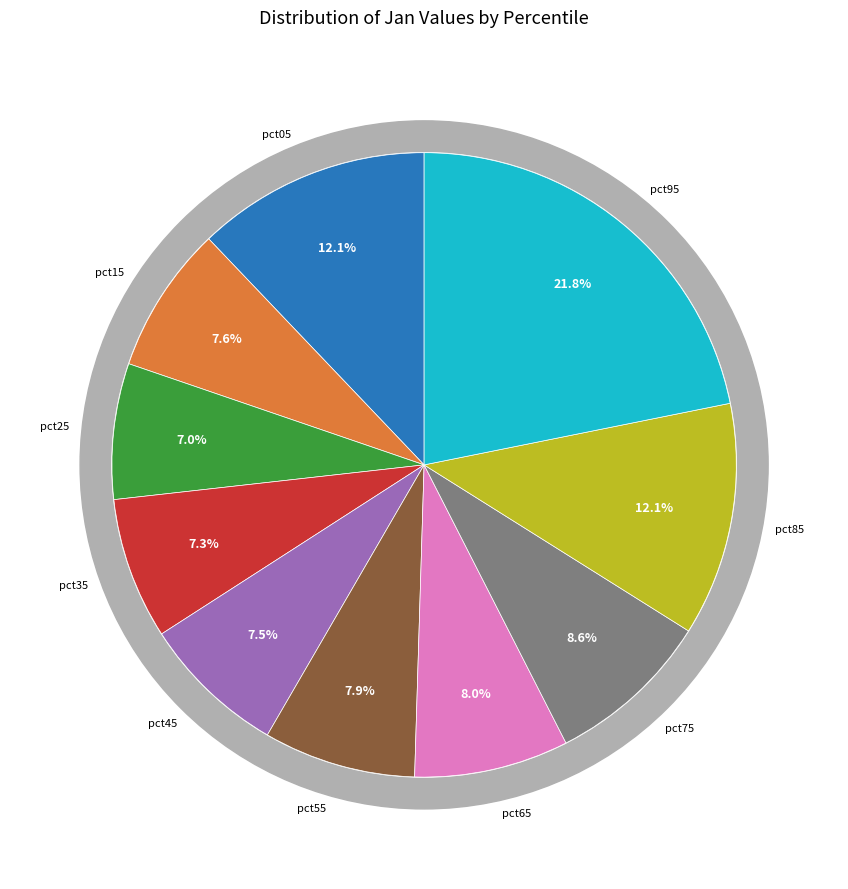

To the nearest percent, what percentage of the pie is pct95?

22%